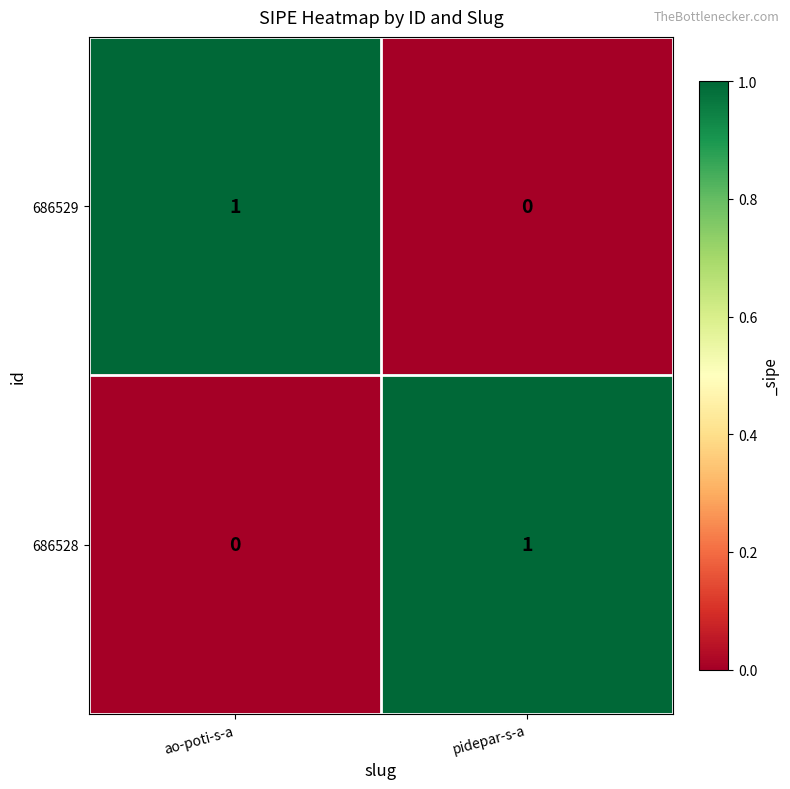

Is the value of 686528 at pidepar-s-a greater than the value of 686529 at pidepar-s-a?

Yes